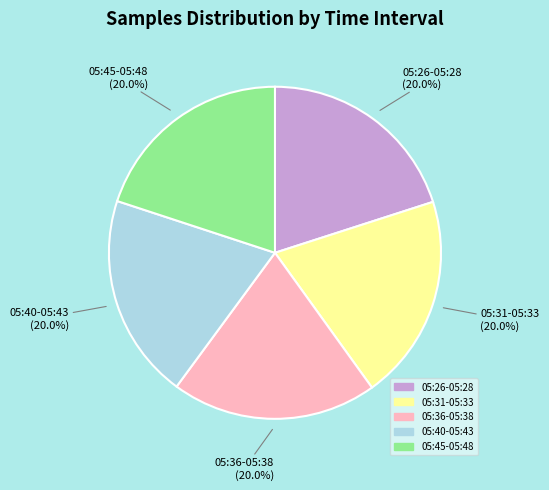

What is the ratio of the value at 05:31-05:33 to the value at 05:36-05:38?

1.0